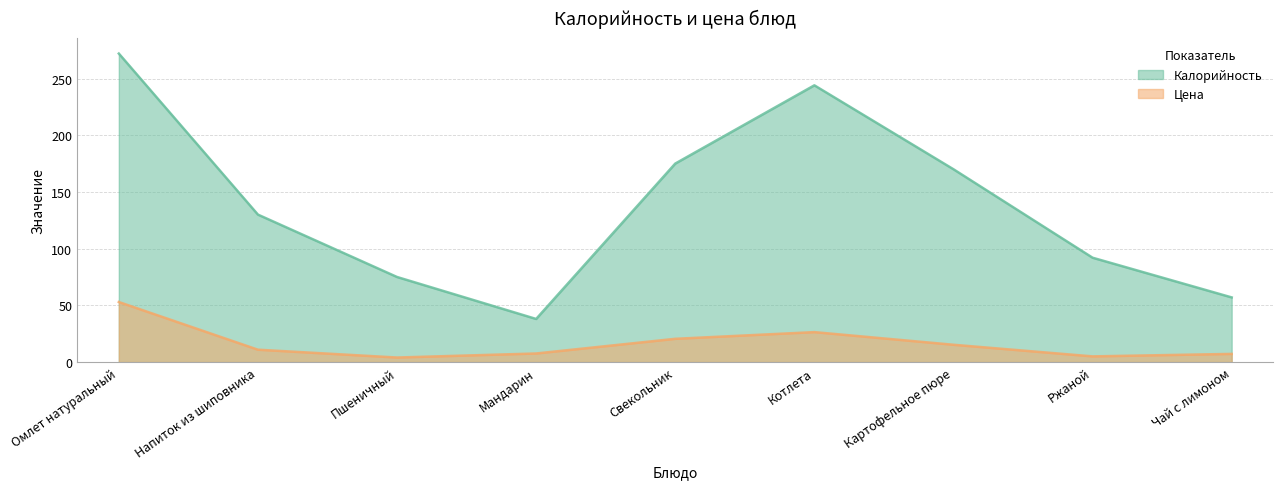

At how many categories does at least one series exceed 26?

9